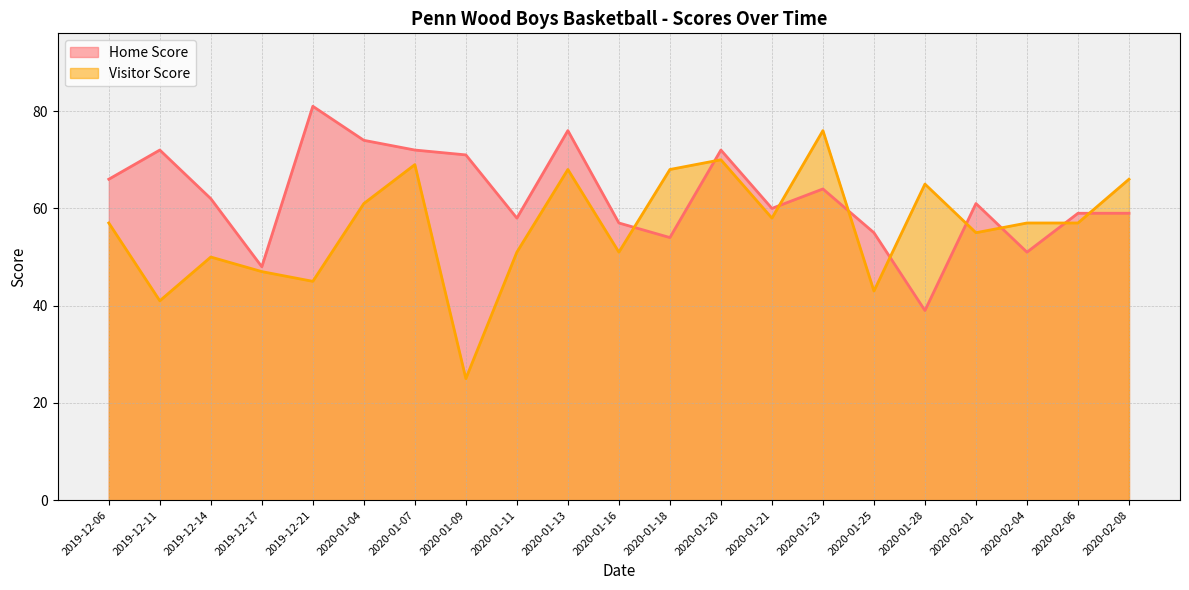

Does the chart display data point markers on the line(s)?

No